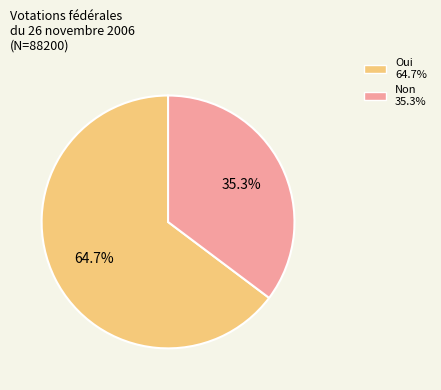

Which category has the biggest portion of the pie?

Oui